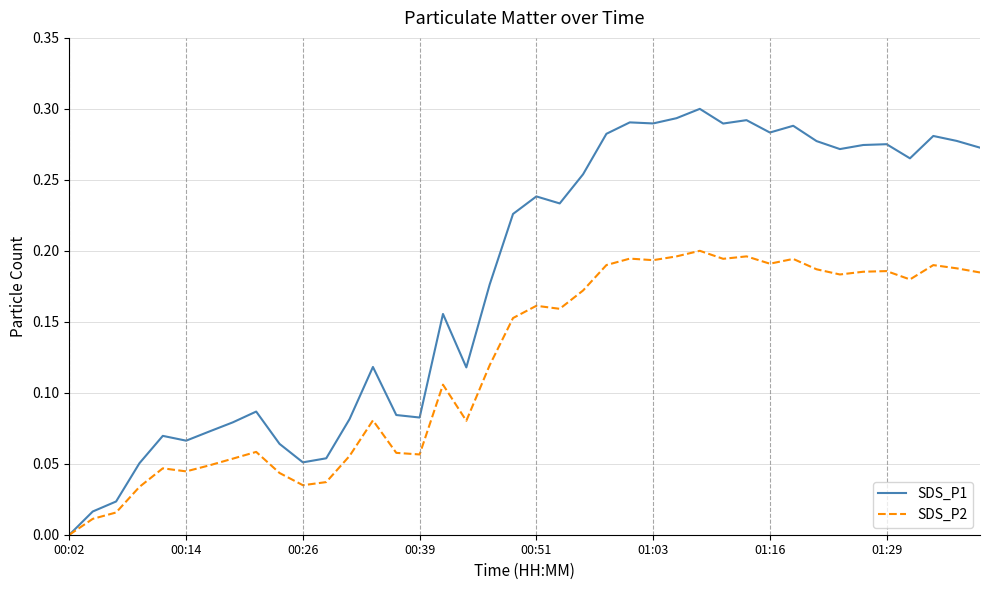

List the series in order of their peak value, lowest first.

SDS_P2, SDS_P1